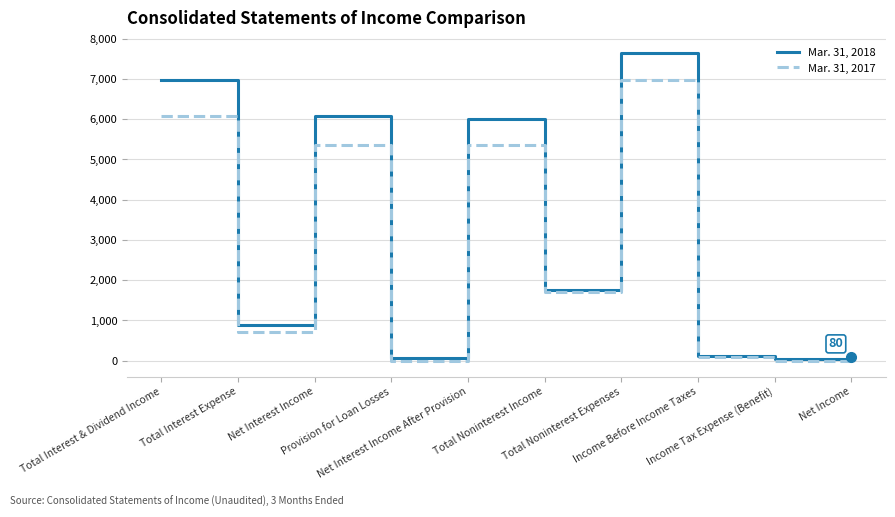

What is the sum of the Mar. 31, 2017 values at Total Noninterest Income and Net Interest Income?

7079